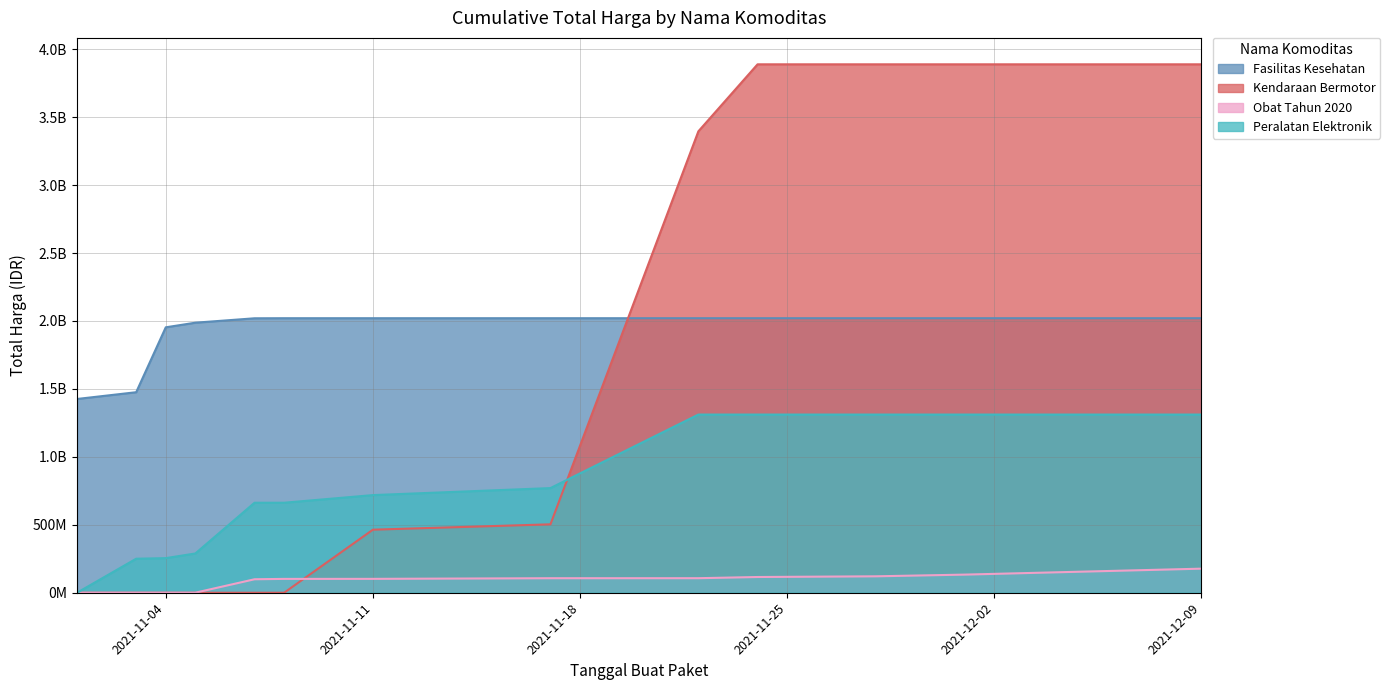

Rank the series by their maximum value, from highest to lowest.

Kendaraan Bermotor, Fasilitas Kesehatan, Peralatan Elektronik, Obat Tahun 2020